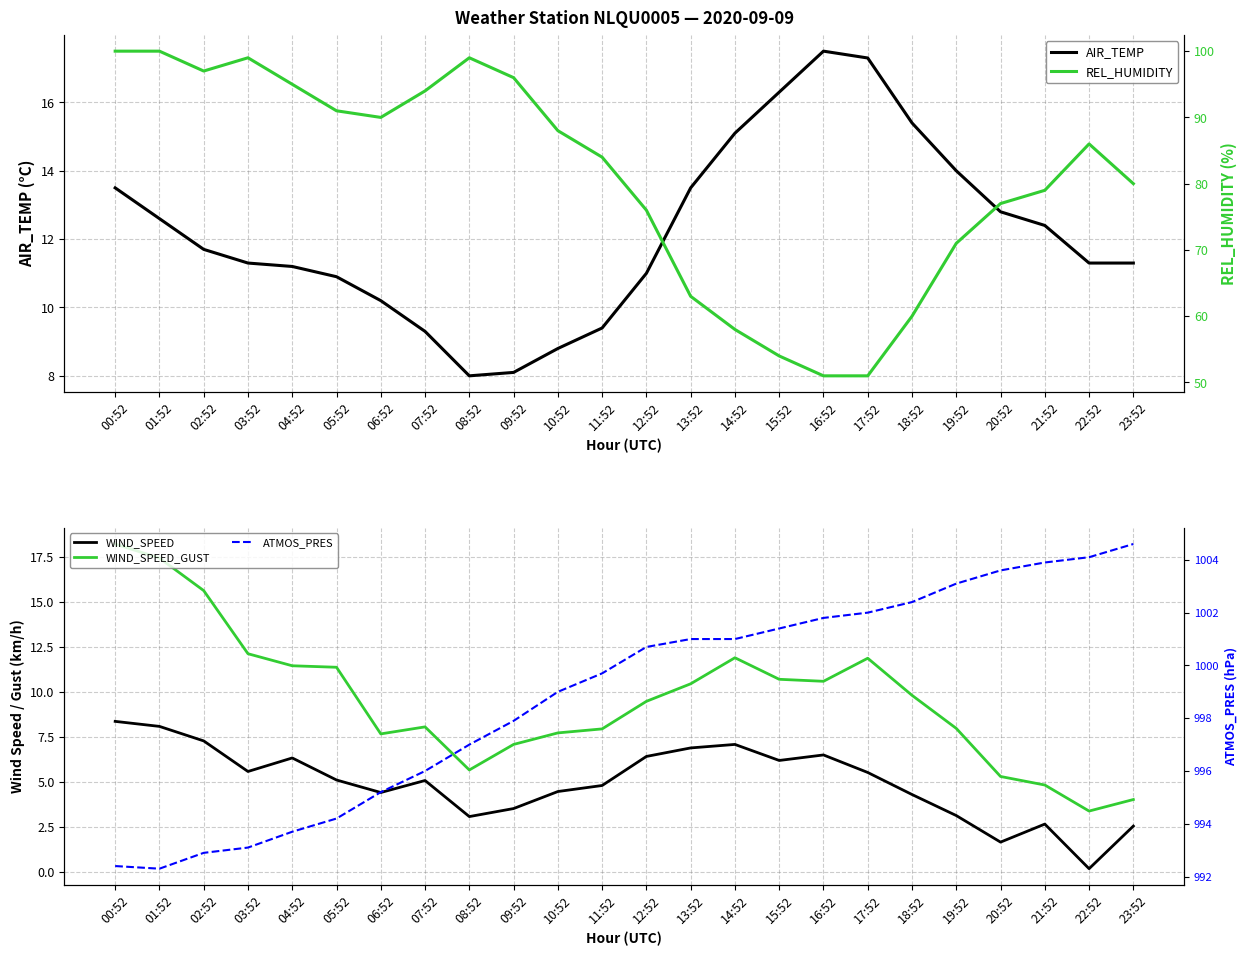

At which label does REL_HUMIDITY first exceed 86?

00:52